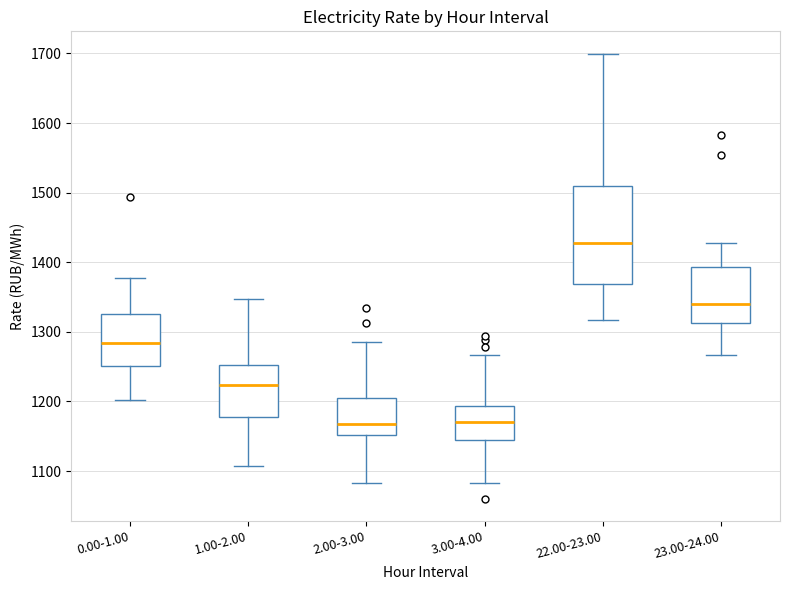

Which box has the highest median line?

22.00-23.00